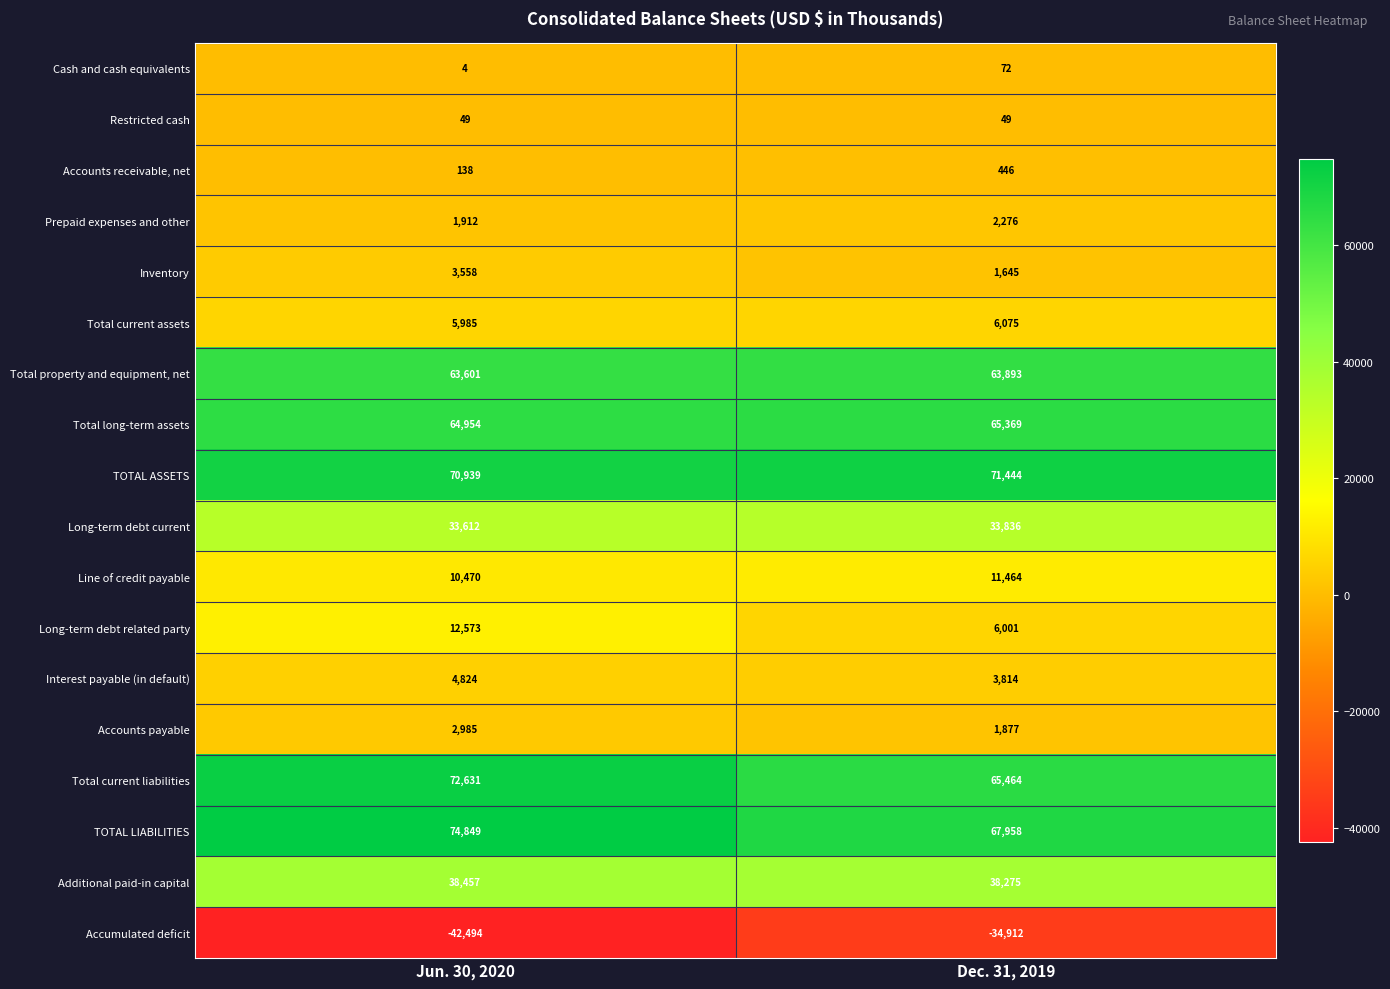

What is the total value across all series at Jun. 30, 2020?

419047